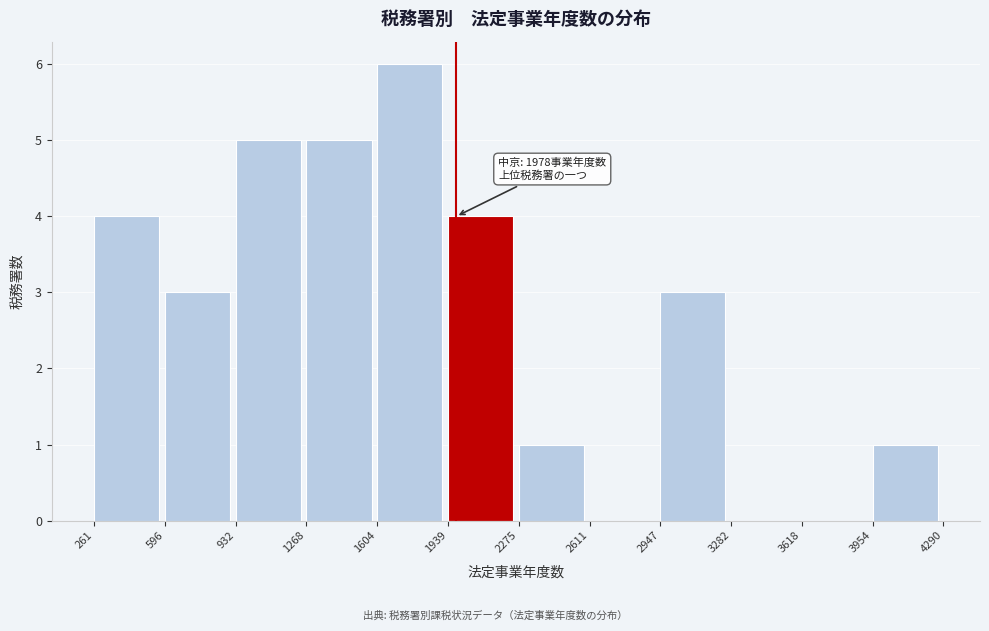

Which range on the x-axis has the tallest bar?

1604 to 1939